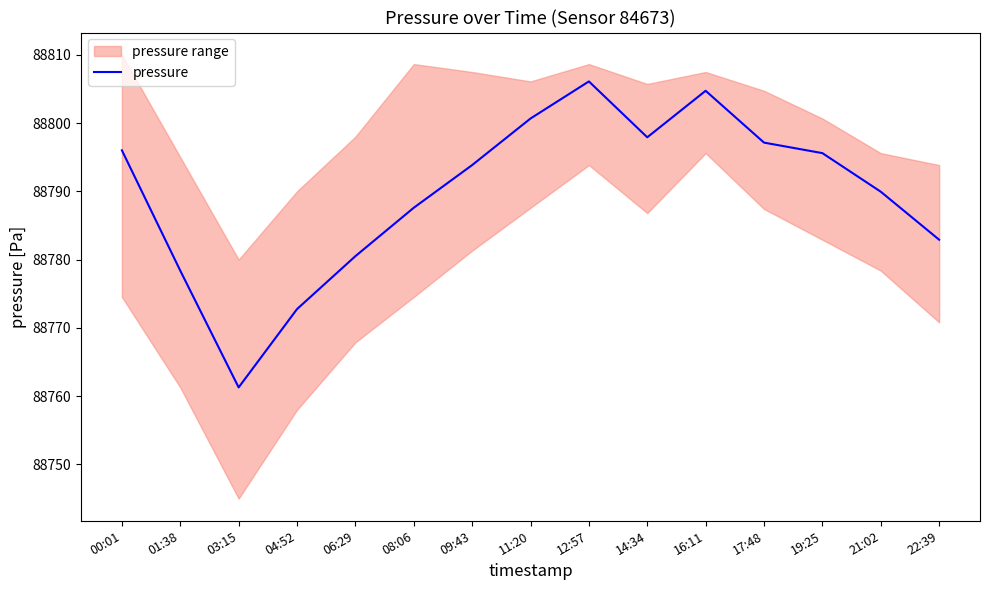

What is the label of the 1st point from the right?

22:39